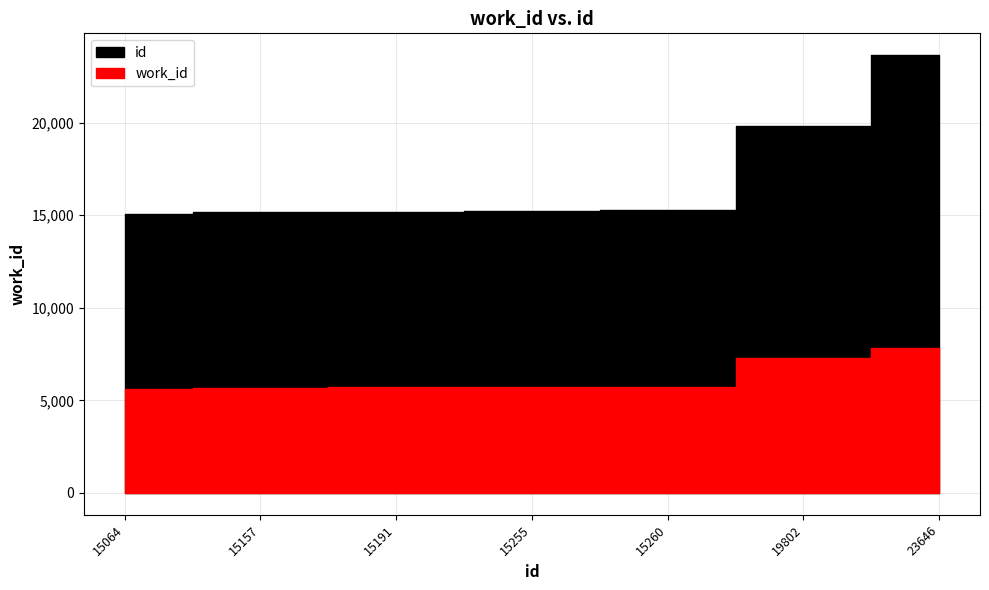

True or false: work_id and id cross at least once.

False